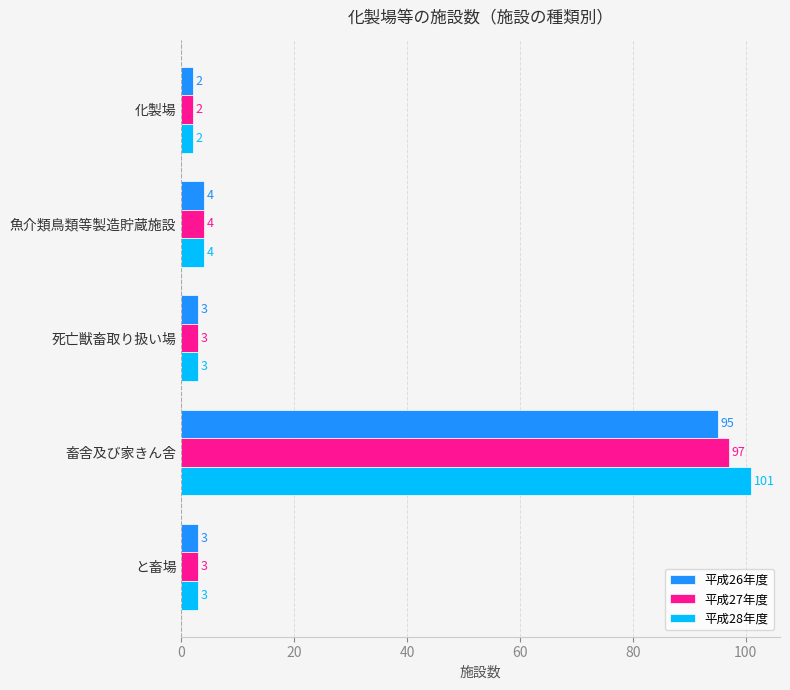

Between 畜舎及び家きん舎 and と畜場, which series saw the biggest shift?

平成28年度